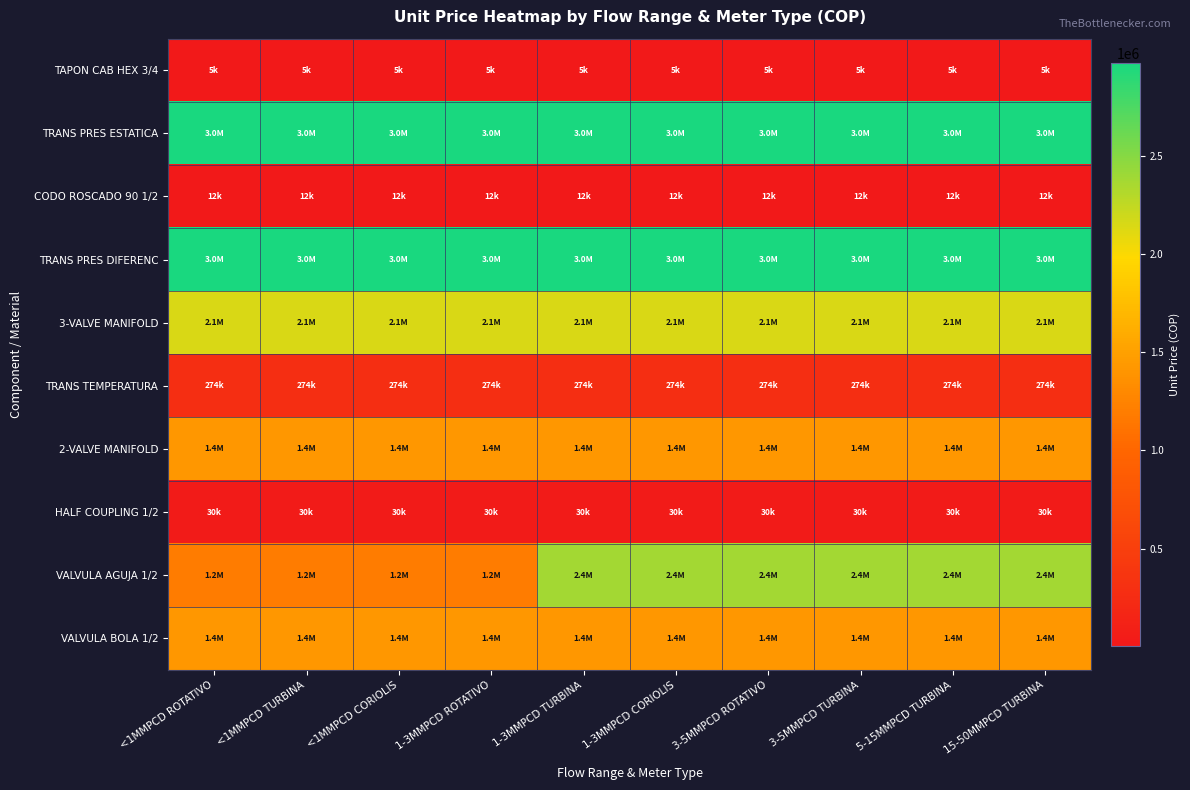

Which has a higher value, 1-3MMPCD ROTATIVO or 15-50MMPCD TURBINA?

1-3MMPCD ROTATIVO